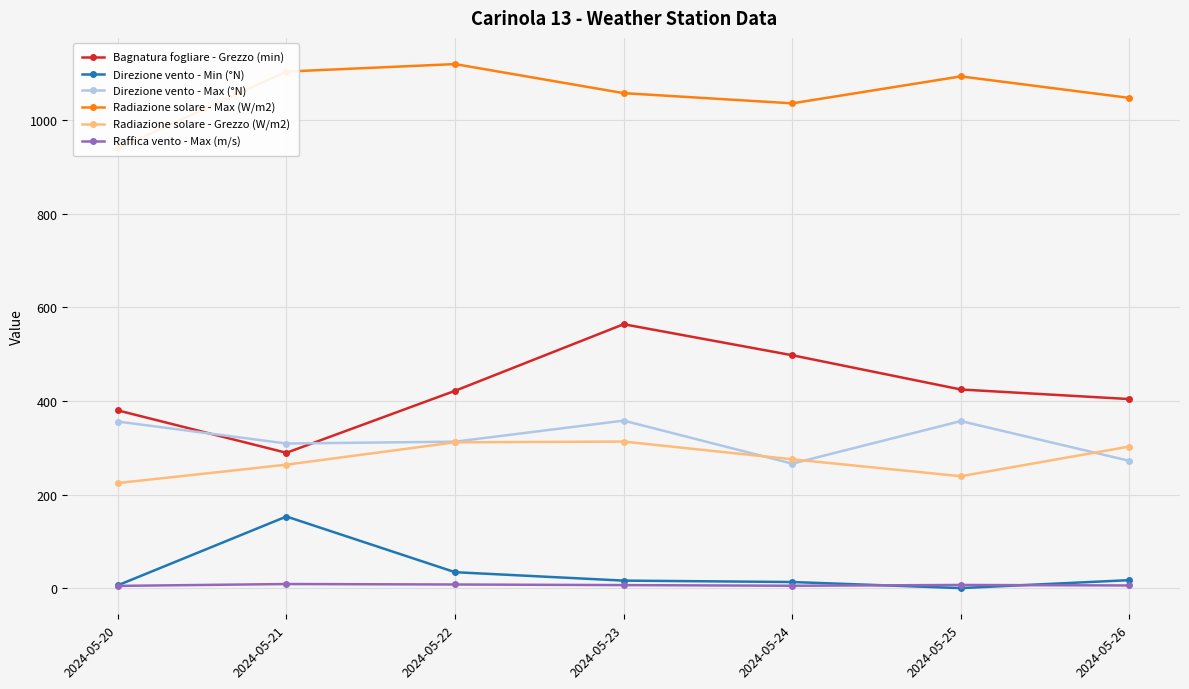

What is the value of the Bagnatura fogliare - Grezzo (min) point at the 7th from the left?

404.0